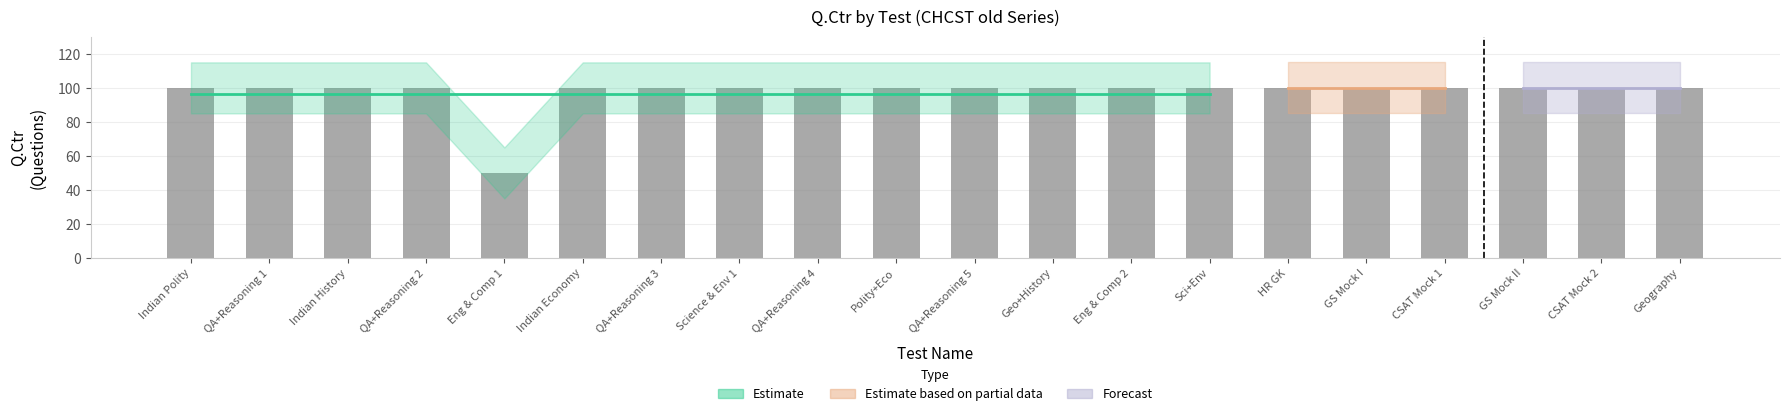

Which label corresponds to the smallest value in the chart?

Eng & Comp 1